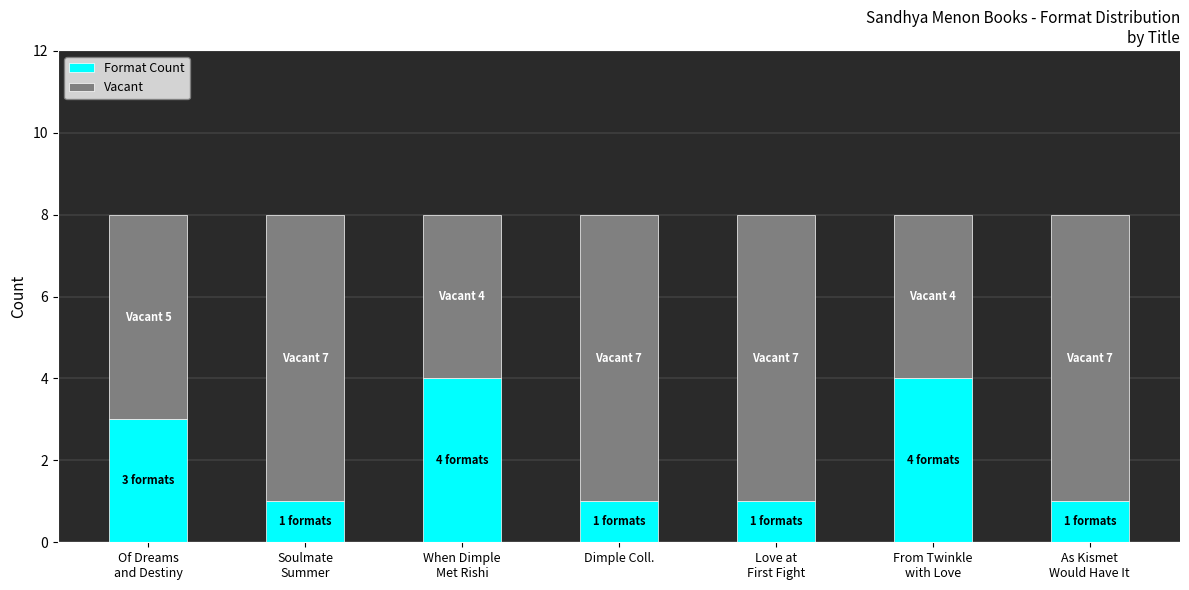

What is the maximum value for Format Count?

4